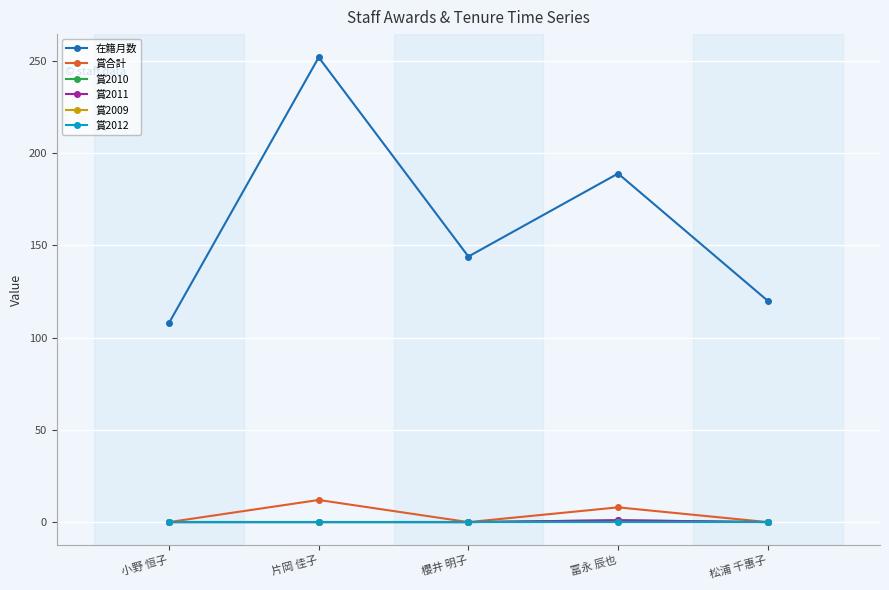

At how many categories does at least one series exceed 11?

5